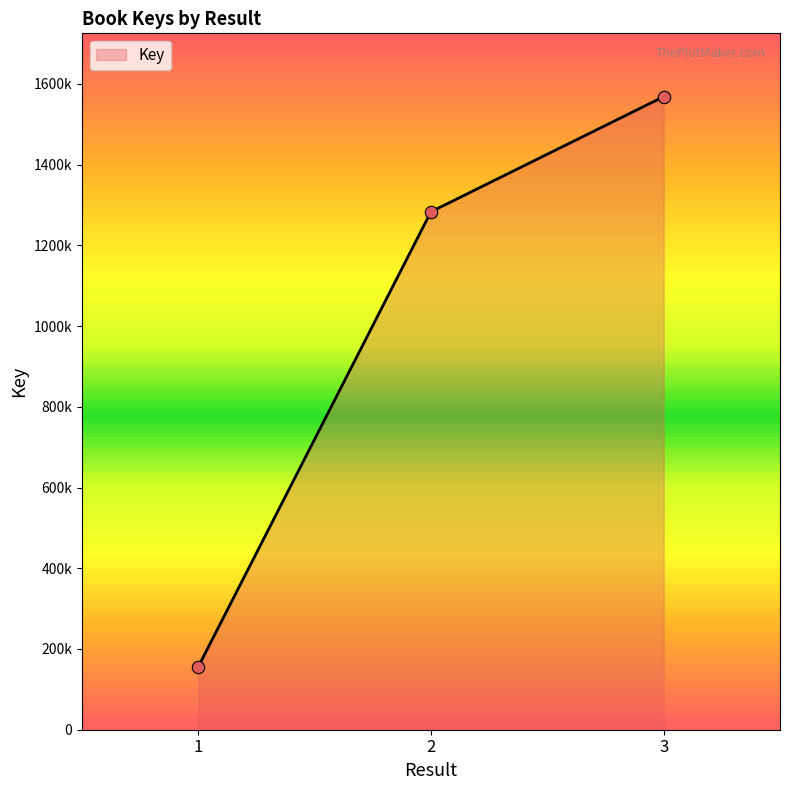

Between 3 and 2, which is larger?

3